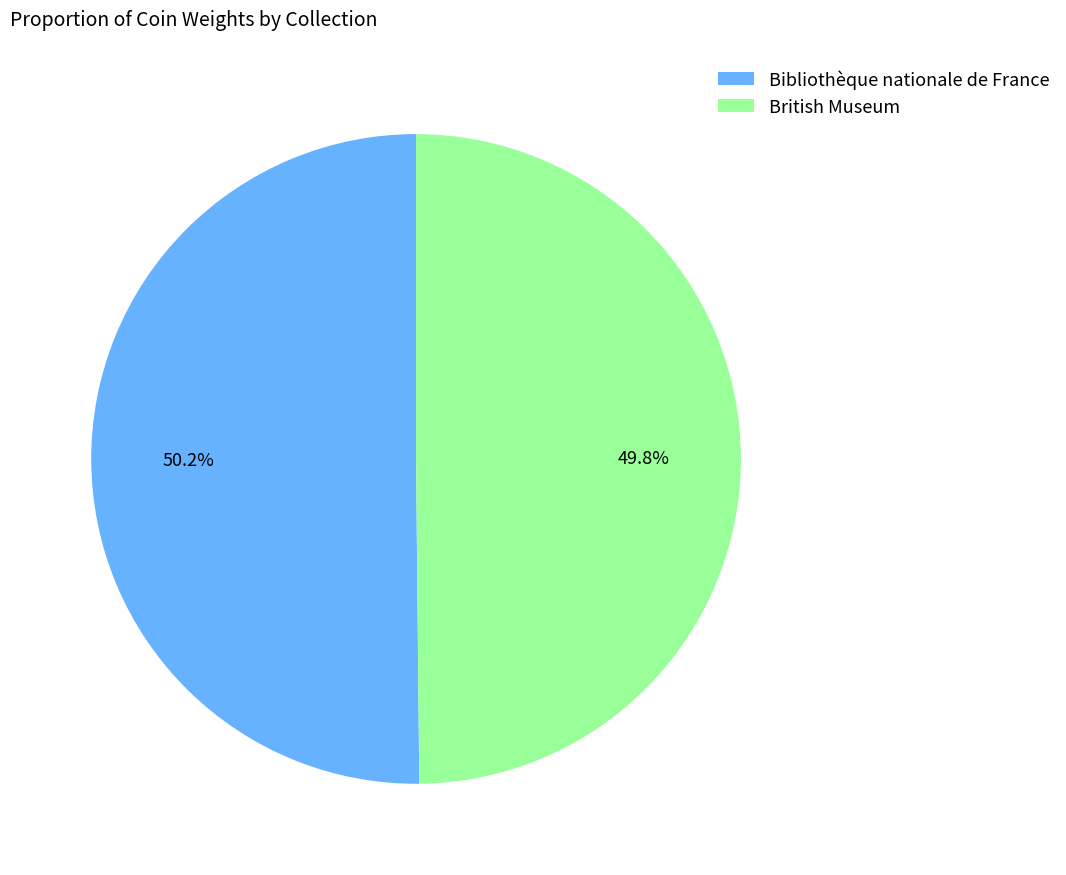

What percentage is the British Museum slice, to the nearest percent?

50%